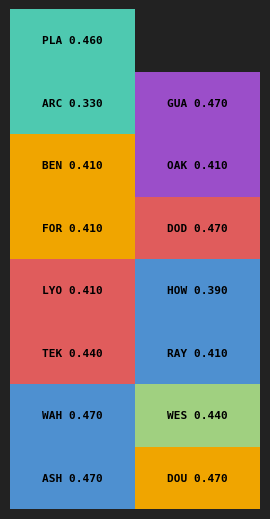

What is the approximate value of Fort Calhoun at Tournament 1, to the nearest 10?

40